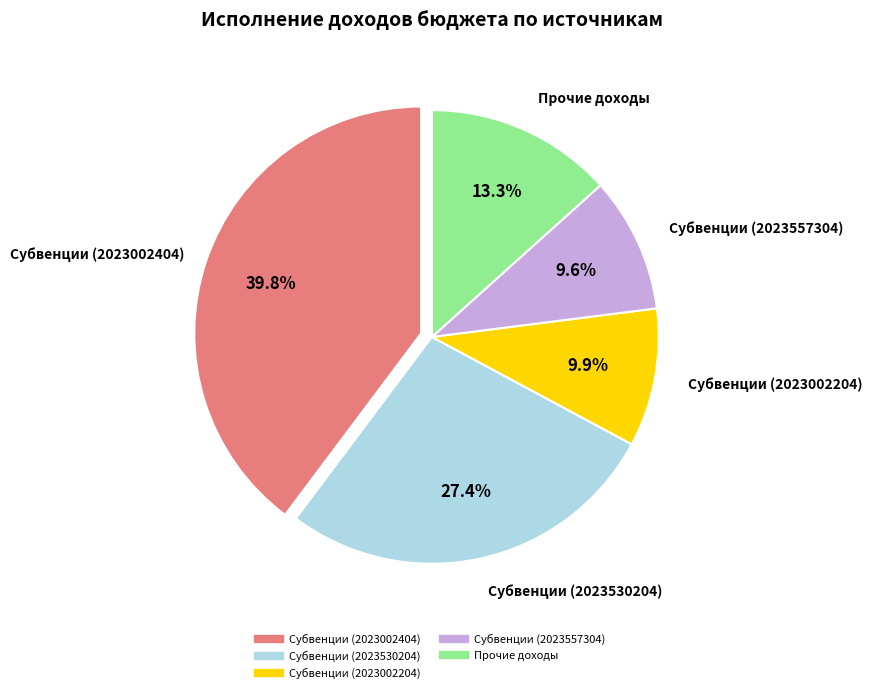

Is there a majority slice in this chart?

No